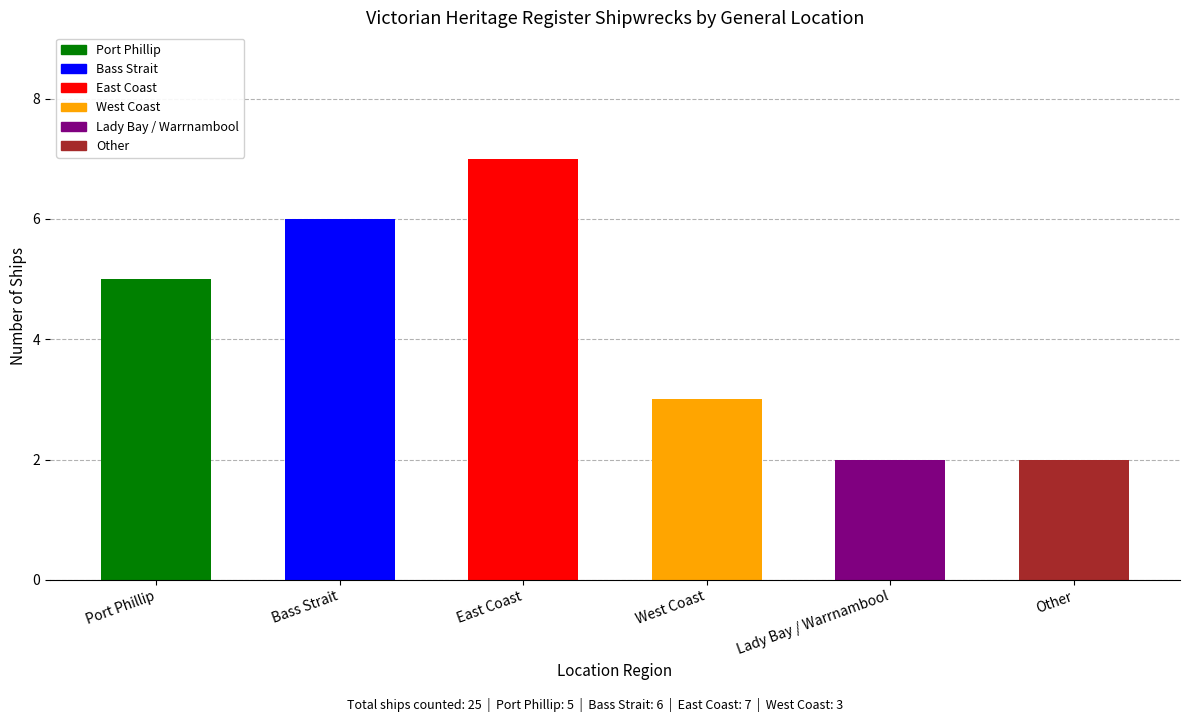

Which category has the highest value across all series?

East Coast